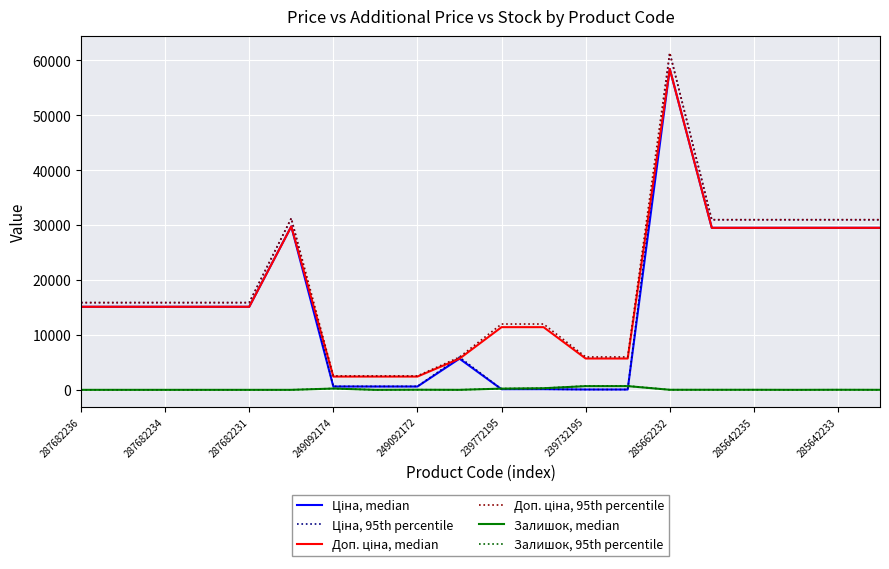

What is the maximum value shown in the chart?

61347.9